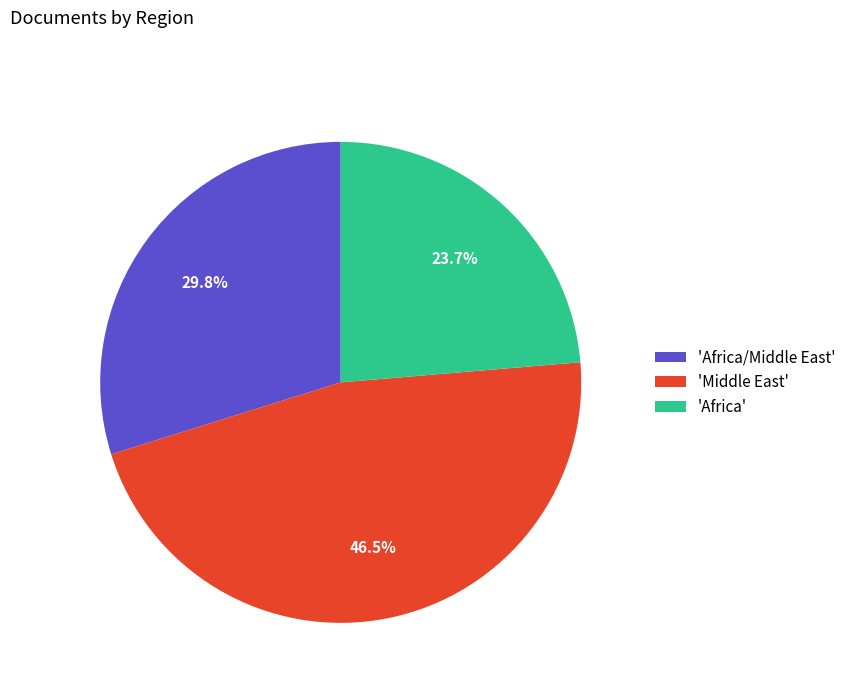

Which has a higher value, 'Africa' or 'Africa/Middle East'?

'Africa/Middle East'